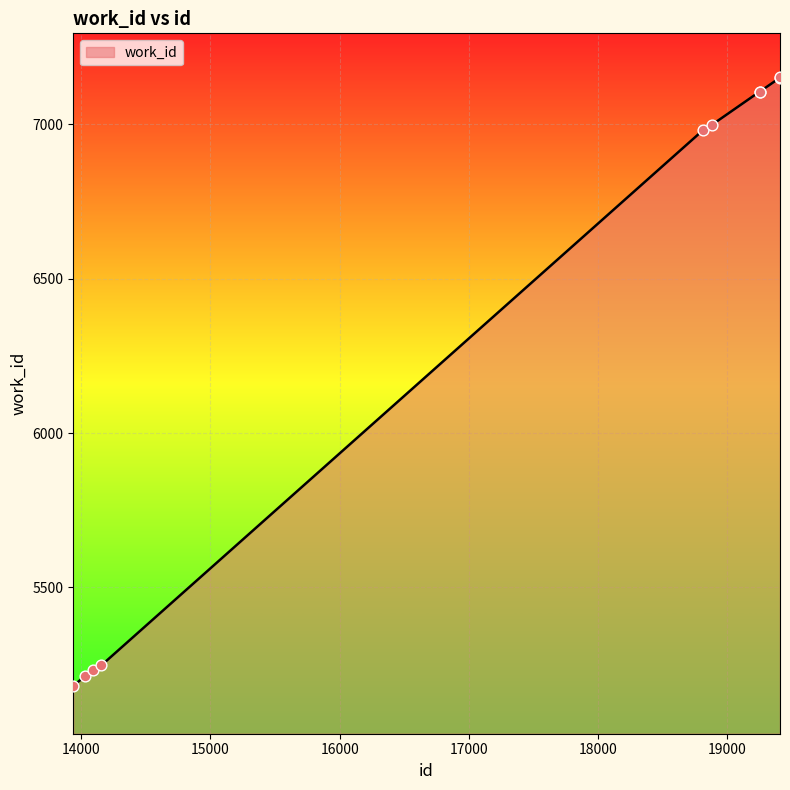

What is the minimum value shown in the chart?

5181